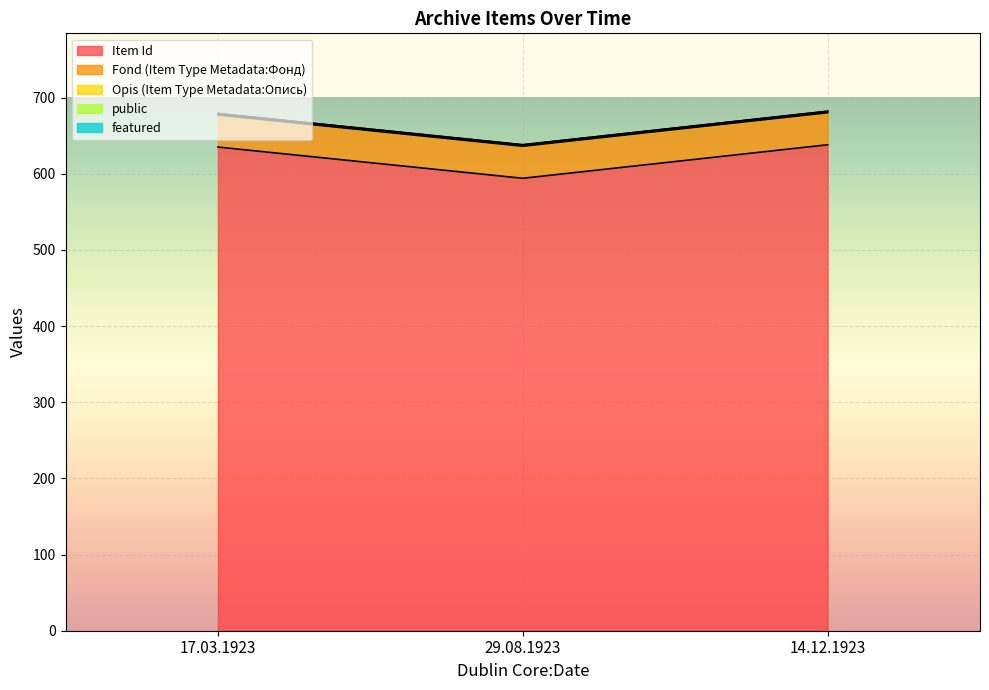

What is the sum of all Item Id values?

1867